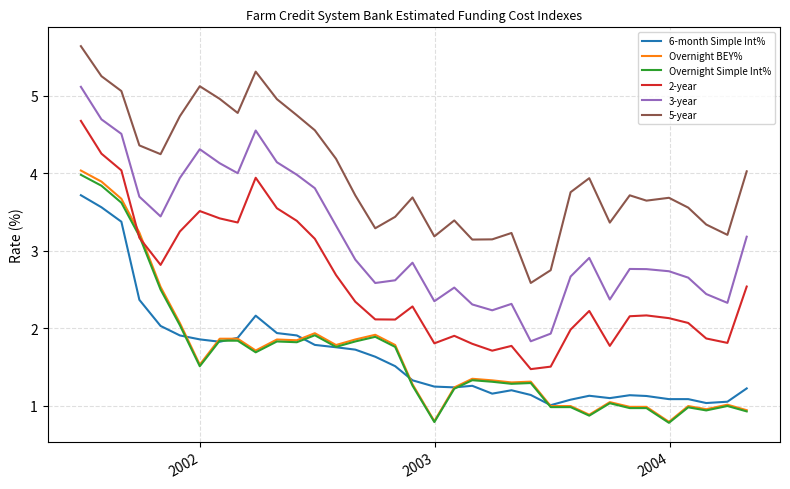

Does the chart display data point markers on the line(s)?

No